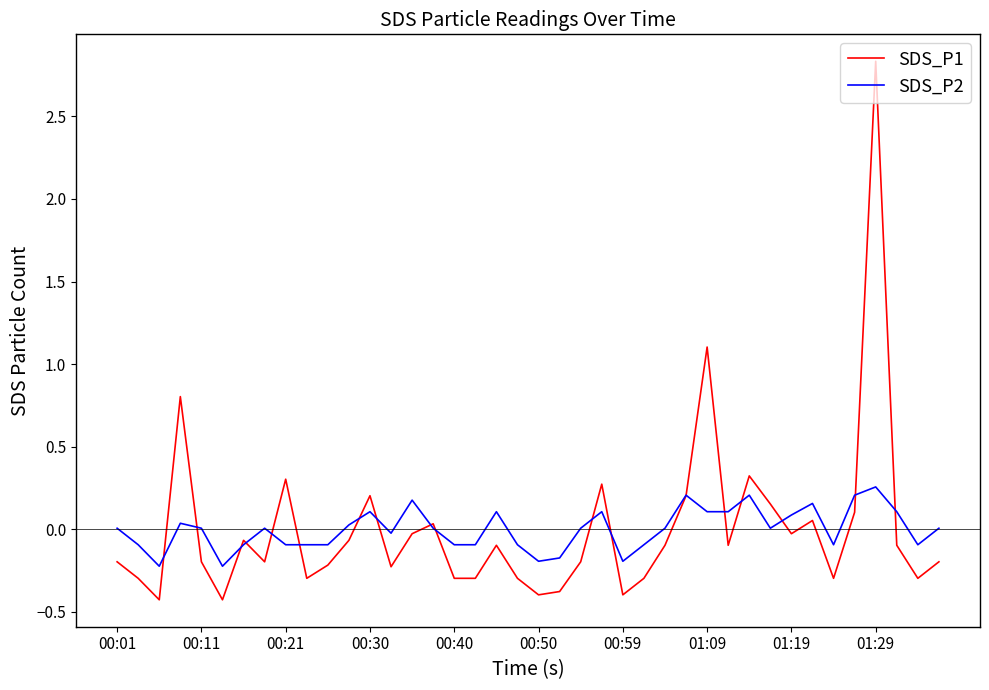

Which series has the widest spread of values?

SDS_P1